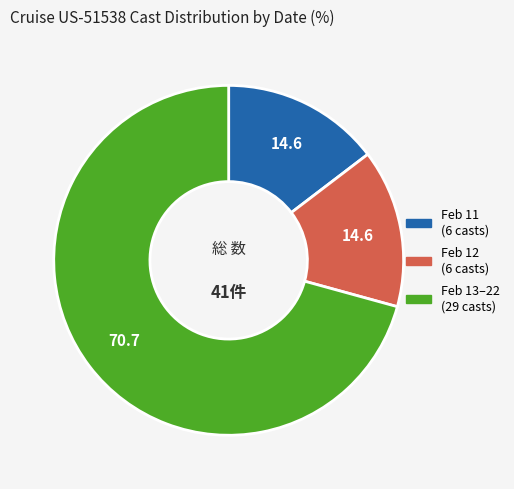

Does any single category account for the majority?

Yes